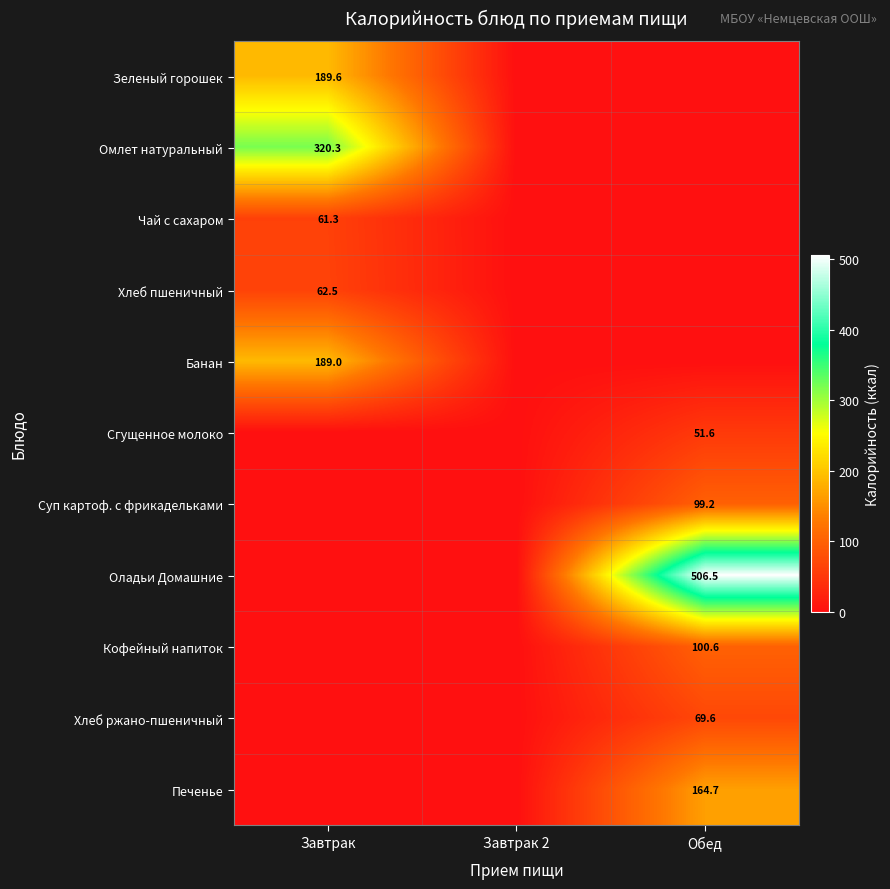

The Омлет натуральный series shows 320.3 at Завтрак. True or false?

True